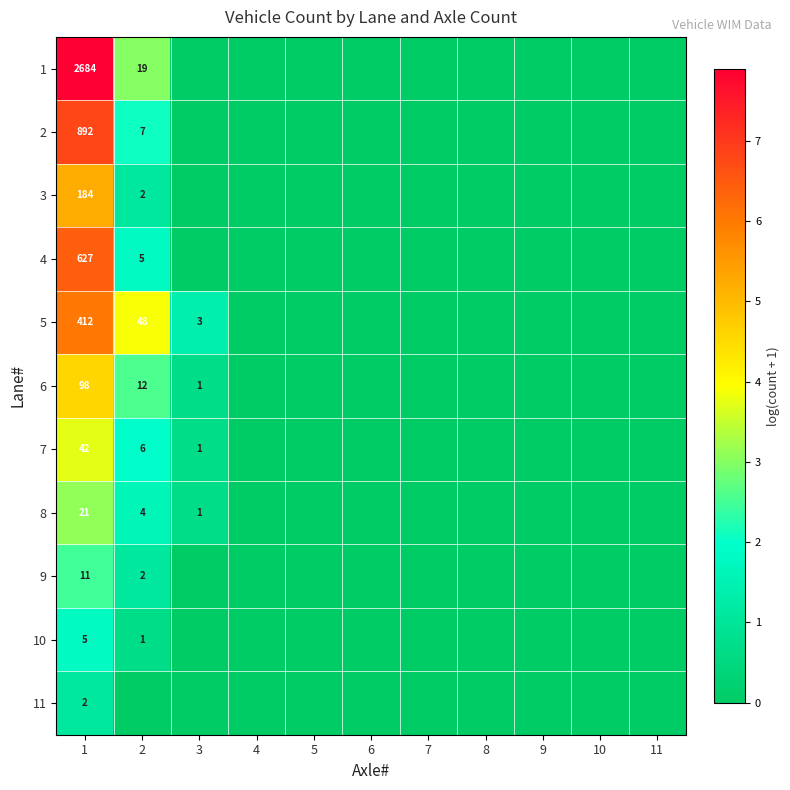

The value of 7 at 3 is 2. True or false?

False